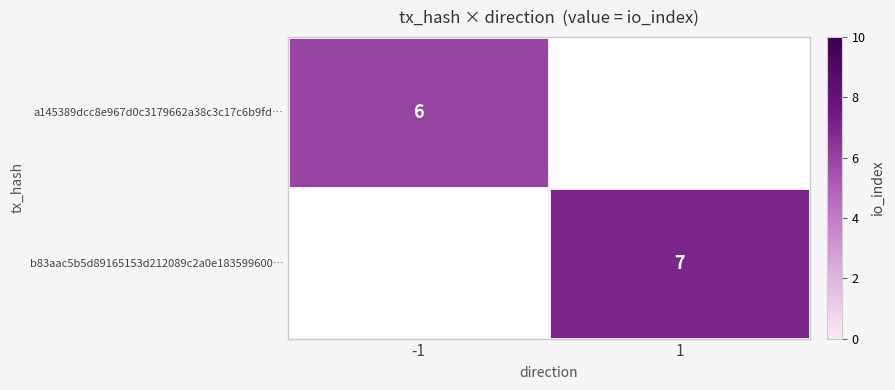

The a145389dcc8e967d0c3179662a38c3c17c6b9fd… series shows 6 at -1. True or false?

True